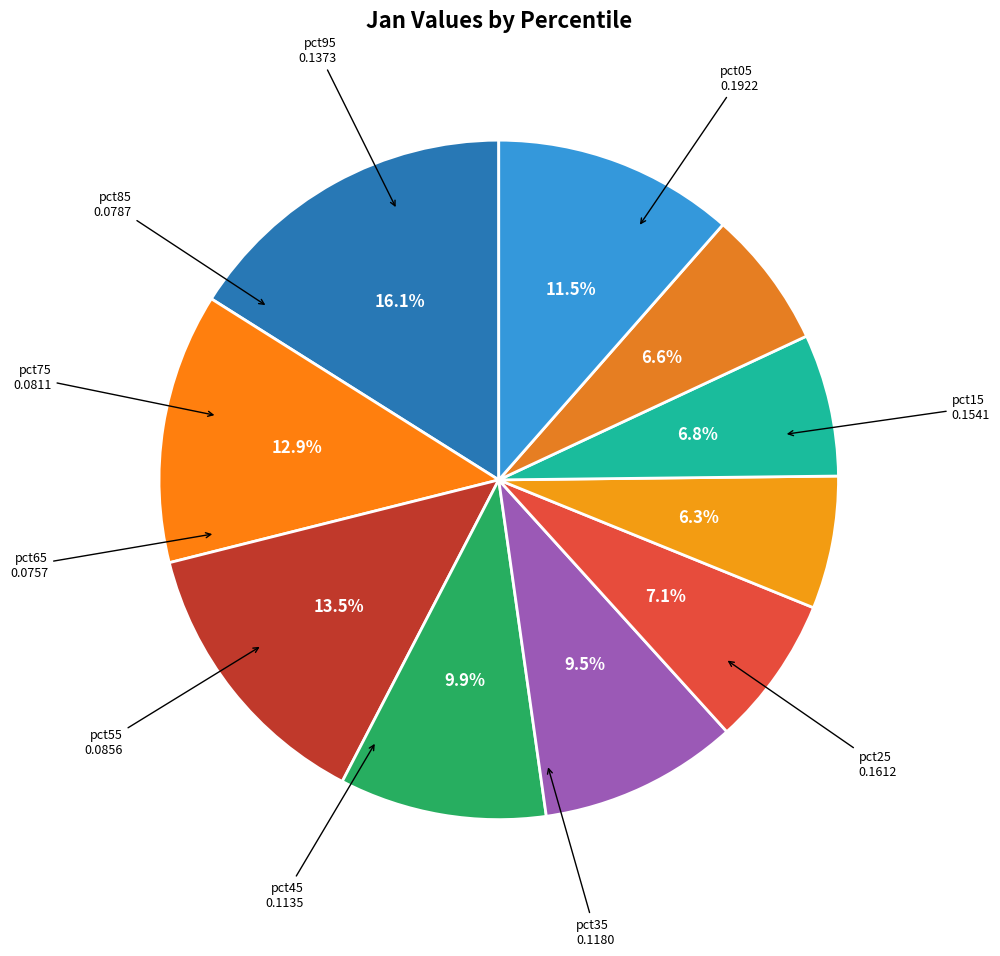

Count the number of slices in the pie.

10